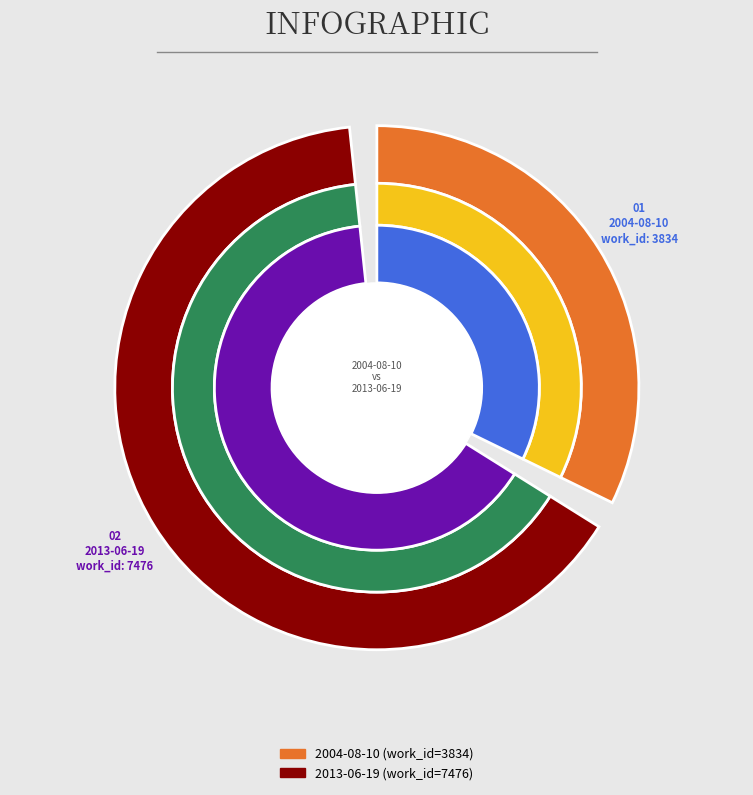

Is it true that 2013-06-19 is 54% of the pie?

False